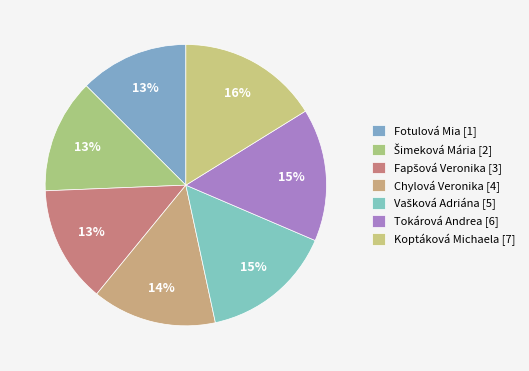

Which slice is the smallest?

Fotulová Mia